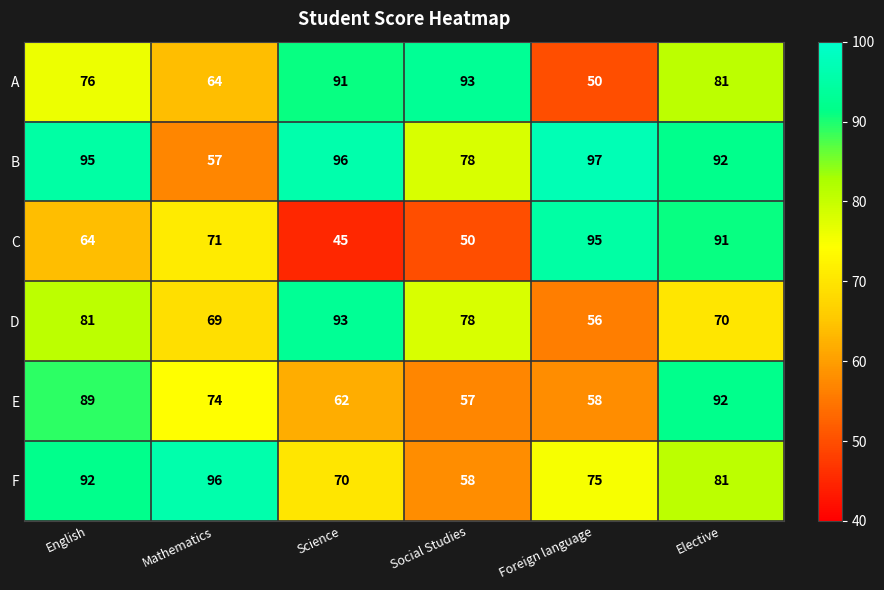

What is the difference between the second highest and minimum values in the E series?

32